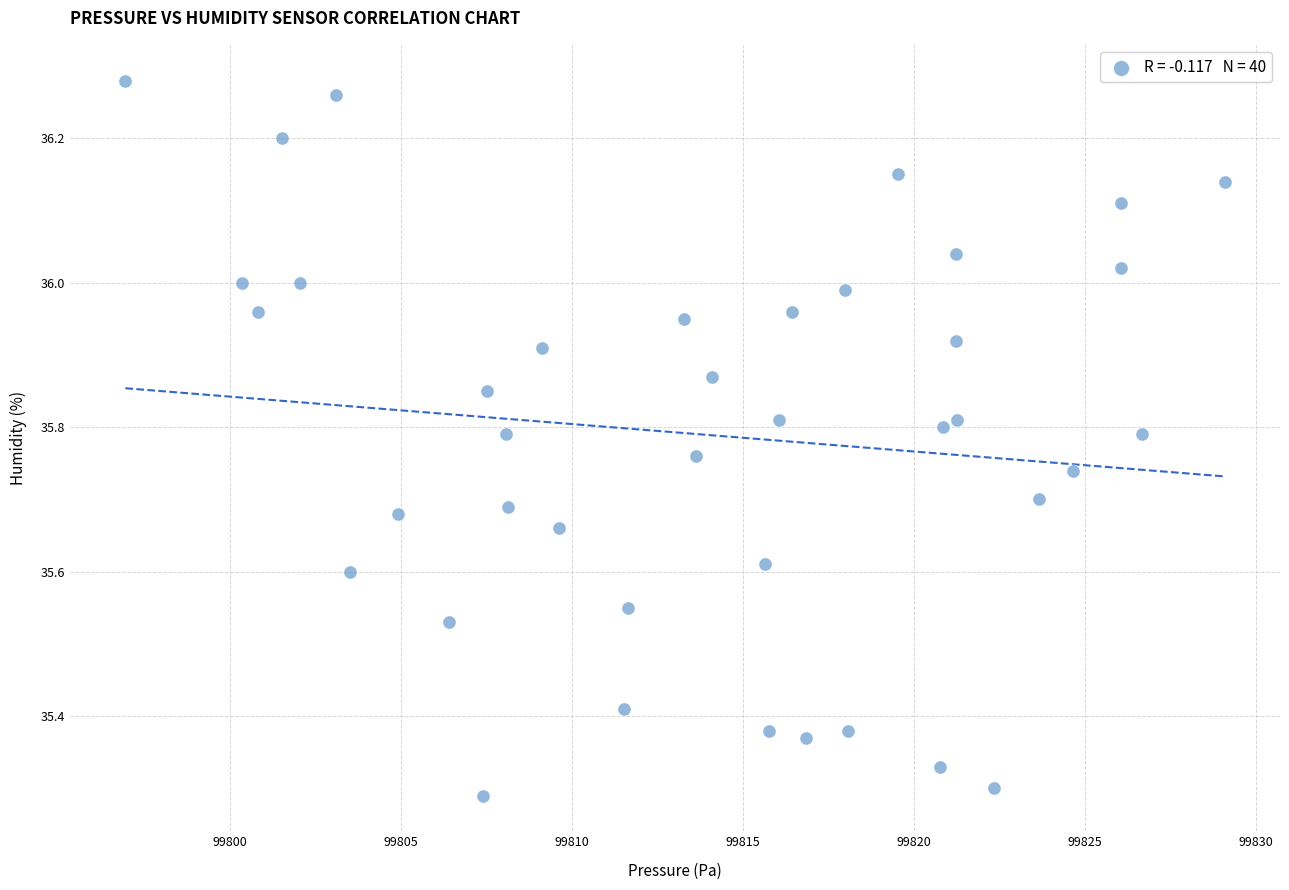

What is the range of X values (max minus min)?

32.1